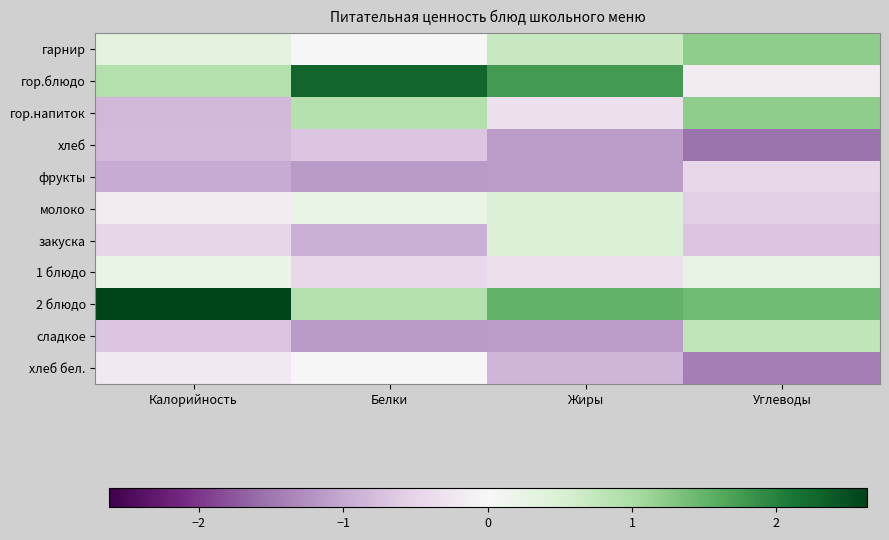

How many distinct data groups are displayed?

11